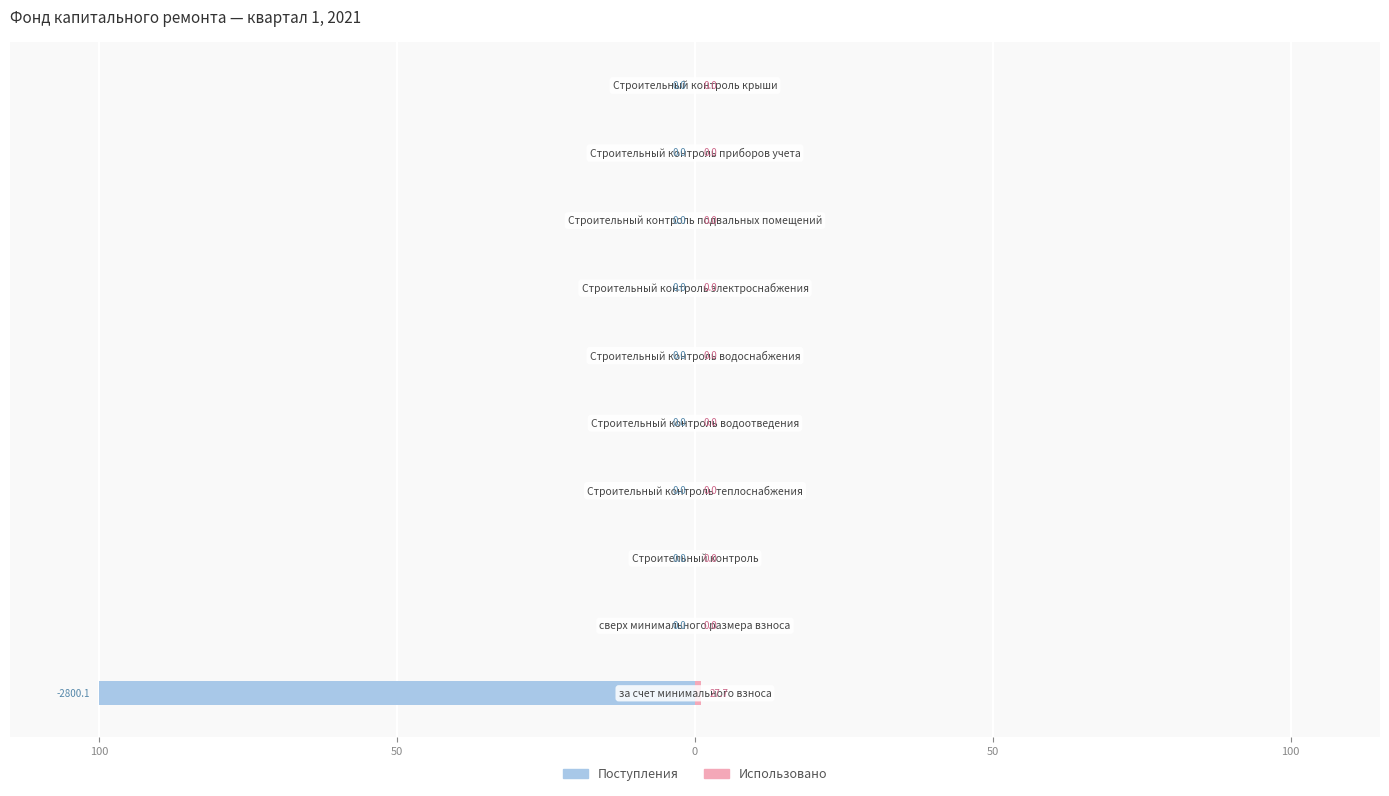

What is the greatest value displayed?

1.0